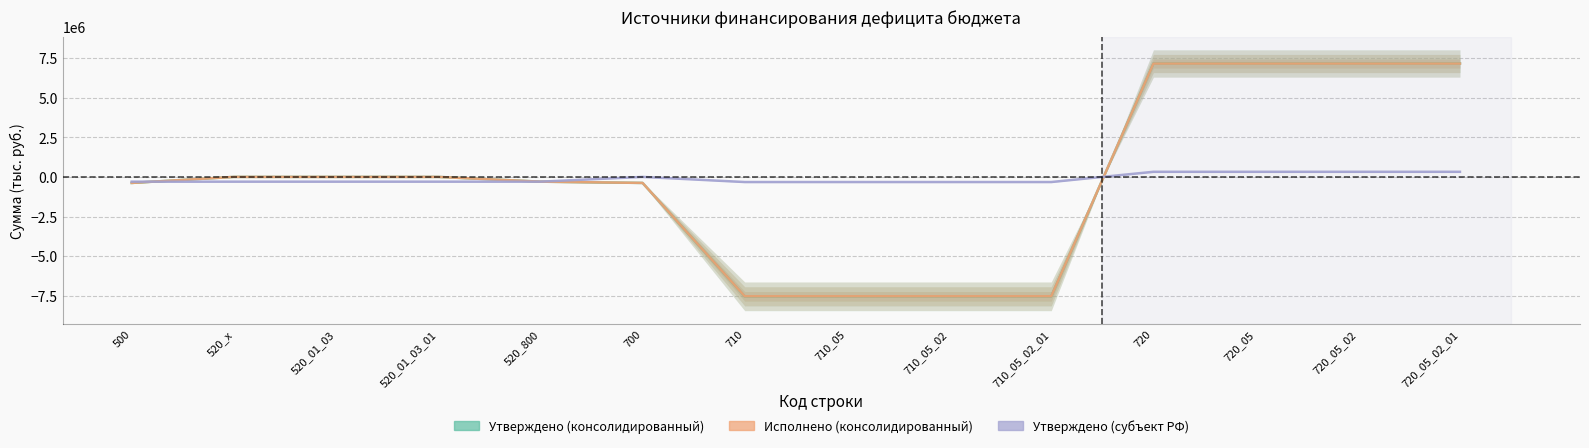

At 710_05_02, list the series in order from smallest to largest.

Утверждено (консолидированный), Исполнено (консолидированный), Утверждено (субъект РФ)